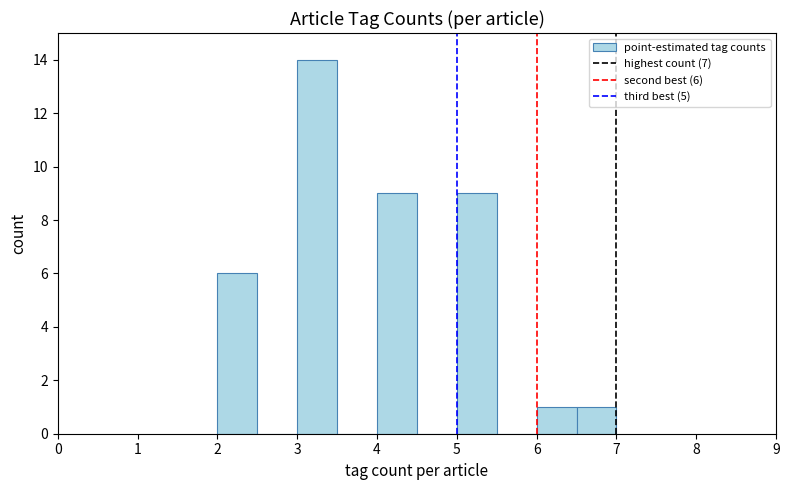

Over which range of the x-axis is the bar tallest?

3.0 to 3.5